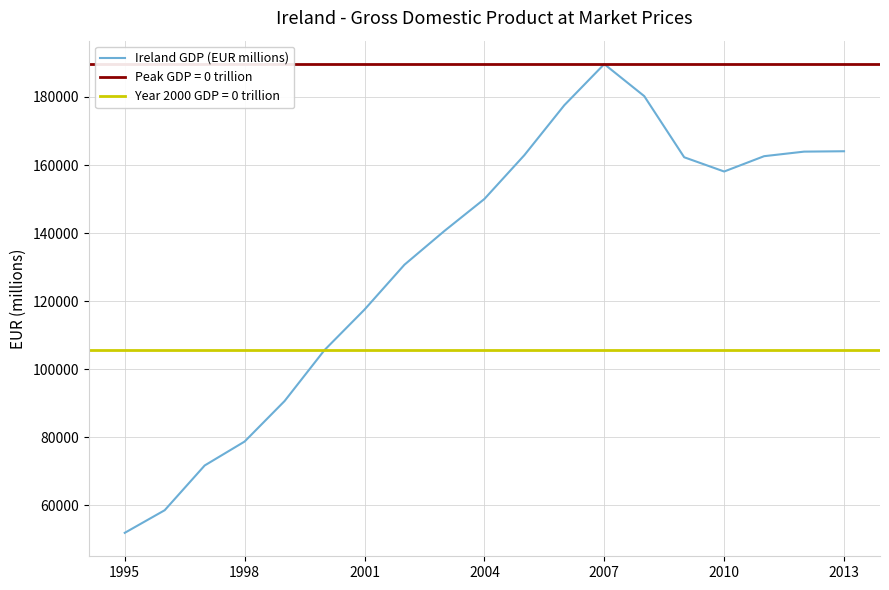

What is the sum of all values?

2517529.6